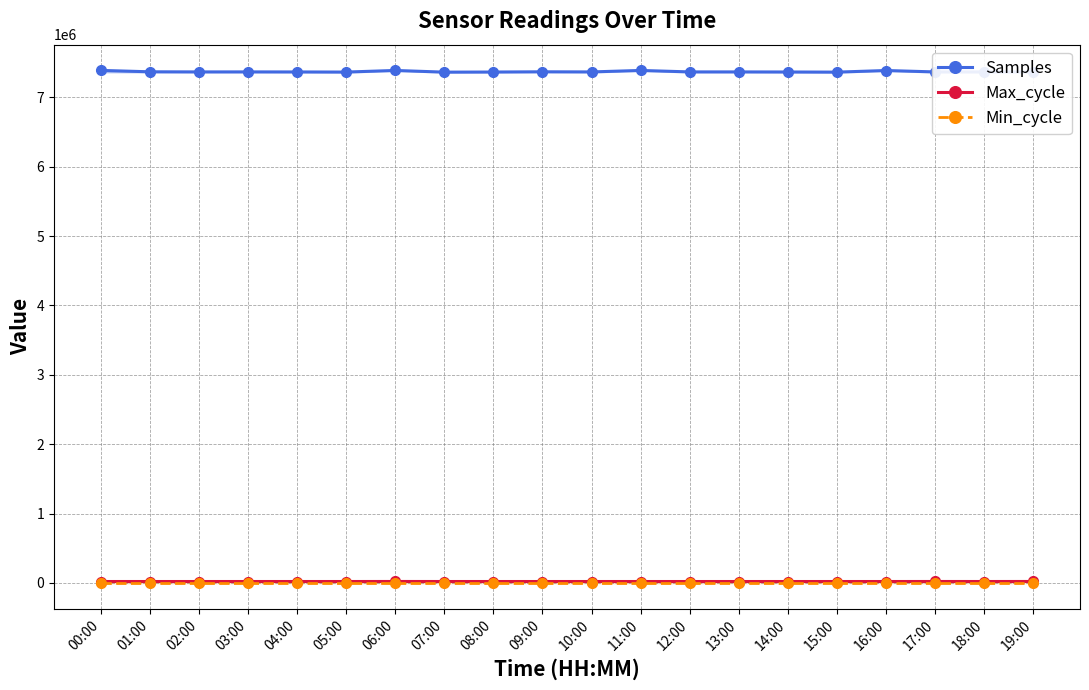

What is the greatest value displayed?

7388626